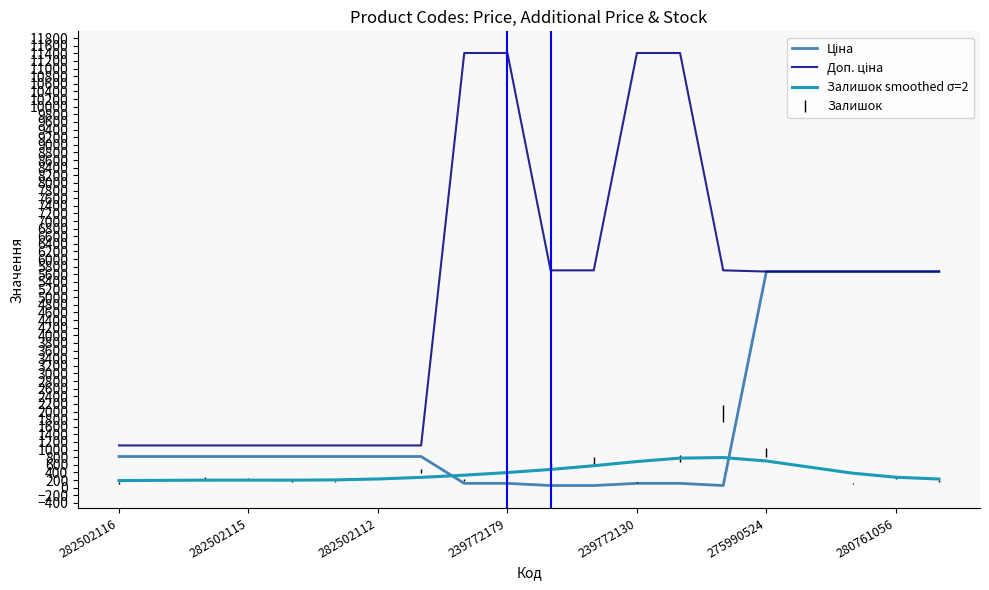

The value of Залишок smoothed σ=2 at 275990524 is 477.6. True or false?

False